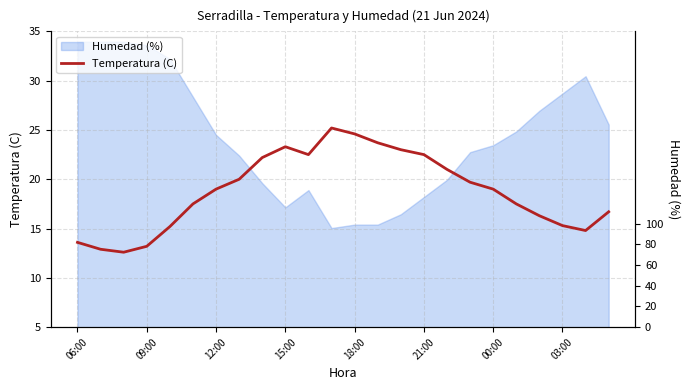

Approximately how many times larger is the value at 19 compared to 16?

0.8